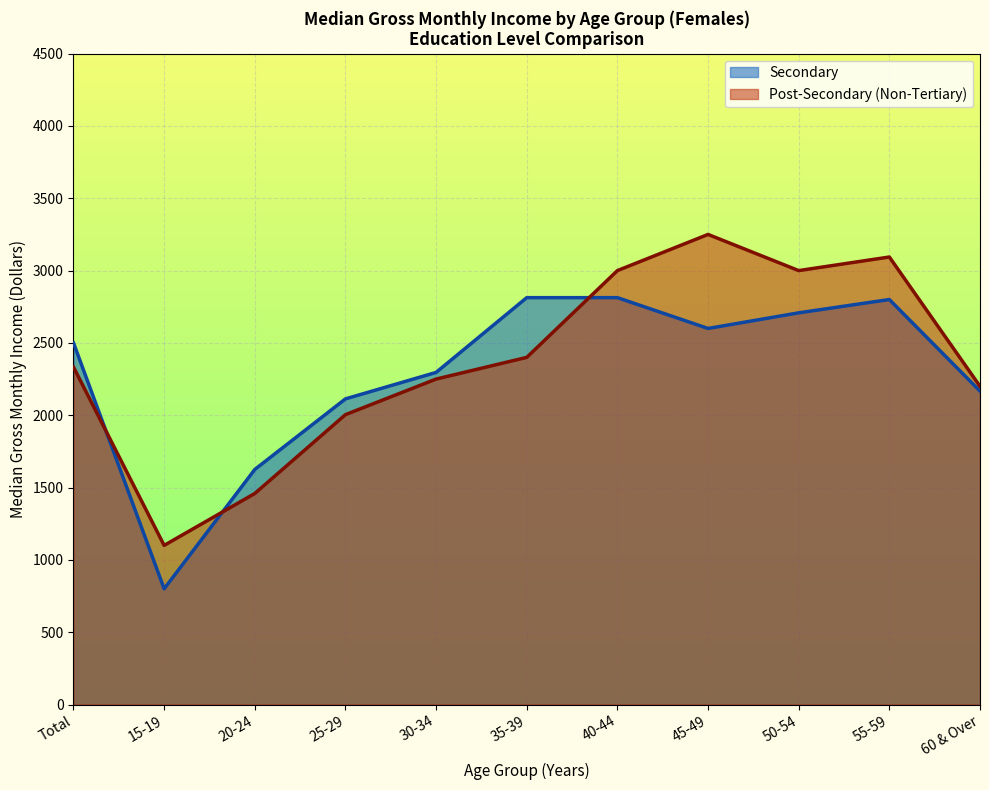

Reading left to right, what are all the values shown in this chart?

Secondary: Total=2500	15-19=800	20-24=1625	25-29=2113	30-34=2296	35-39=2813	40-44=2813	45-49=2600	50-54=2708	55-59=2800	60 & Over=2167
Post-Secondary (Non-Tertiary): Total=2333	15-19=1100	20-24=1459	25-29=2004	30-34=2250	35-39=2400	40-44=3000	45-49=3250	50-54=3000	55-59=3094	60 & Over=2200